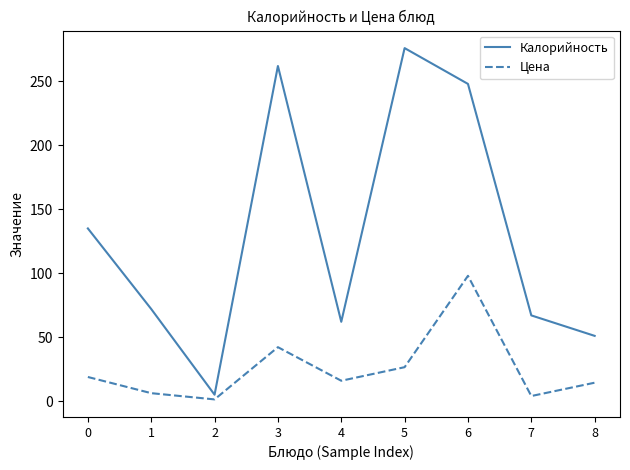

Is the value of Калорийность at 2 greater than the value of Цена at 2?

Yes